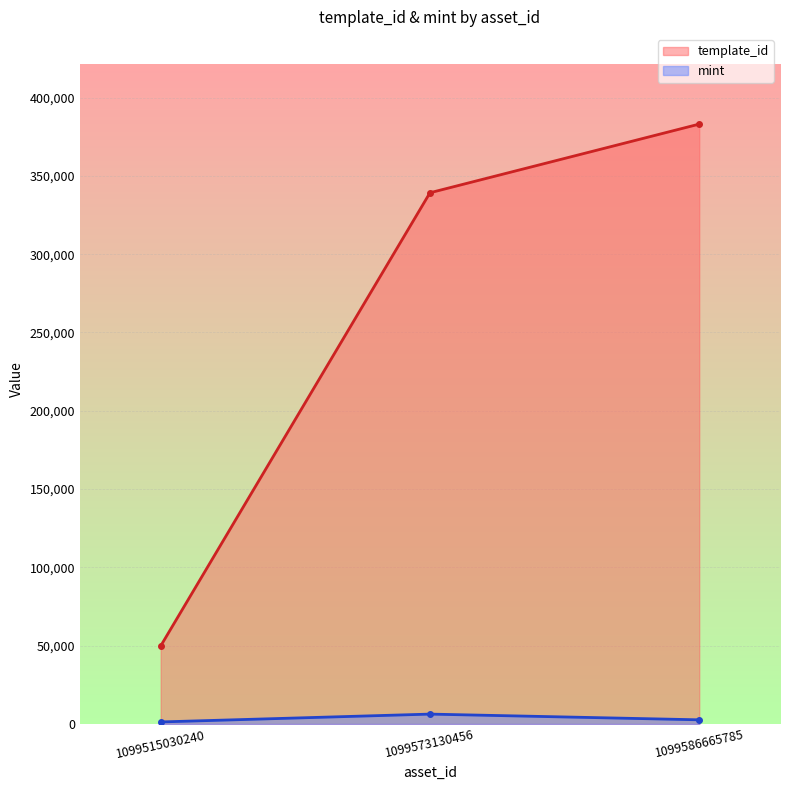

The value of template_id at 1099573130456 is 339228. True or false?

True